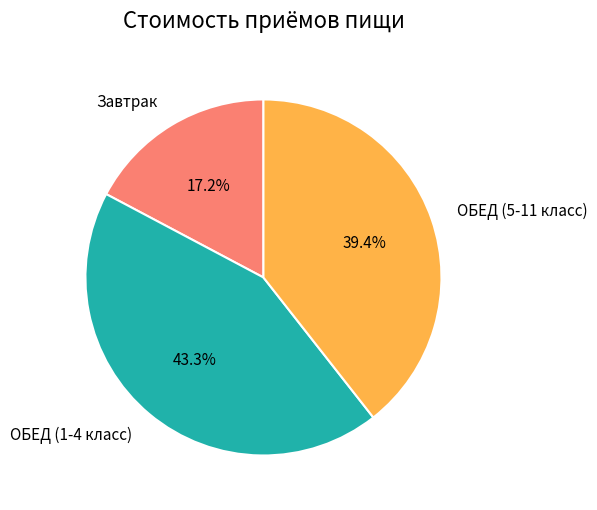

What percentage is the Завтрак slice, to the nearest percent?

17%